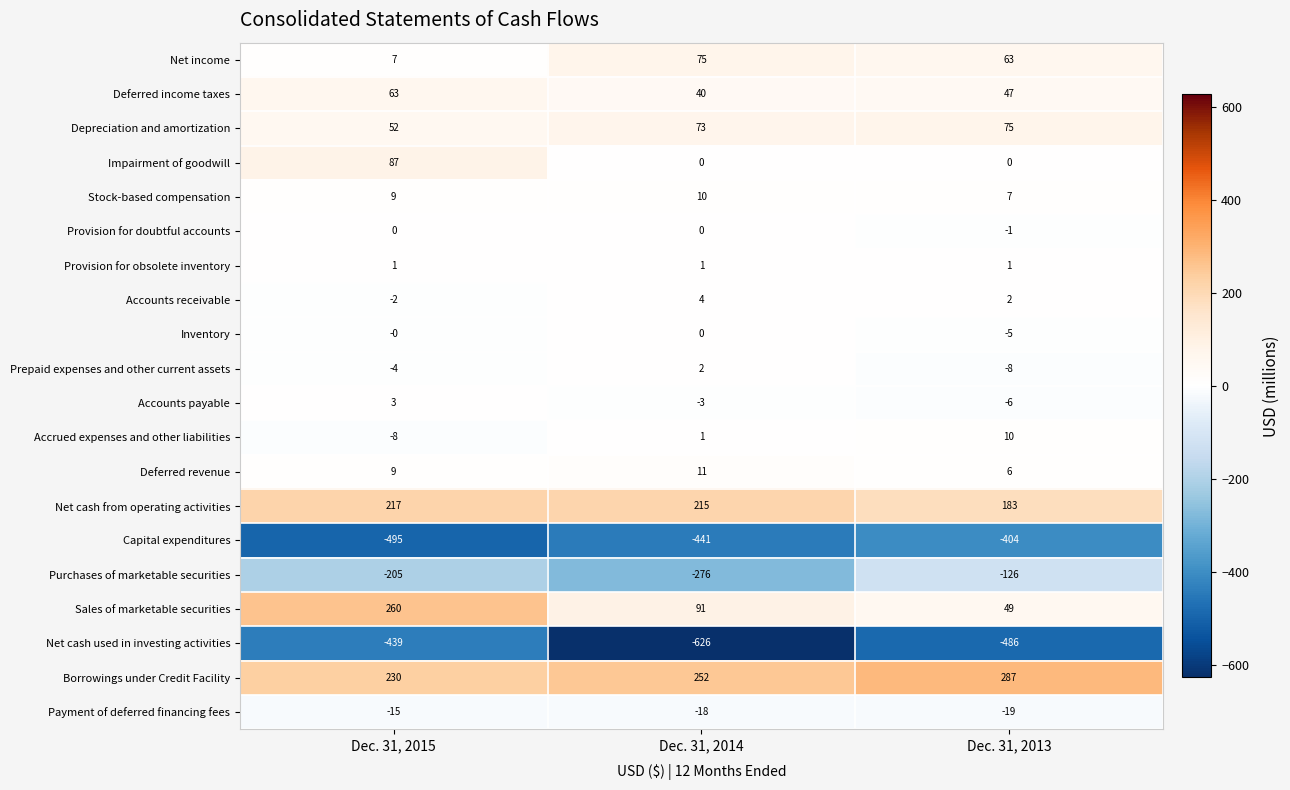

Which label corresponds to the largest value in the chart?

Dec. 31, 2013